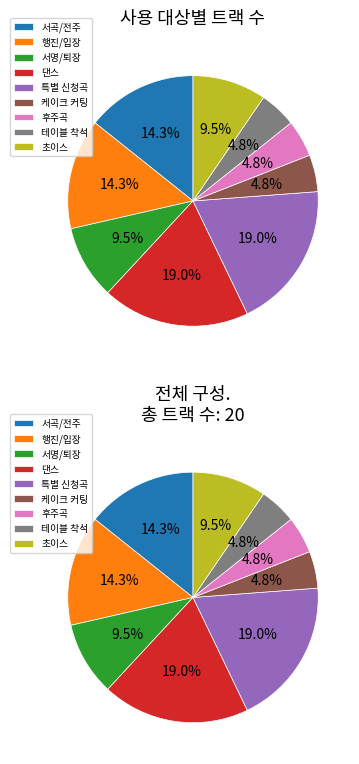

To the nearest percent, what is the difference between the largest and smallest slice percentages?

14%